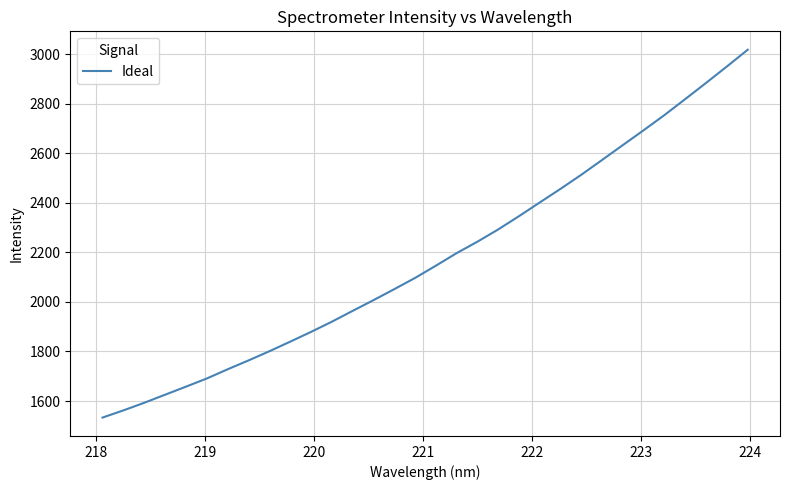

What is the difference between the maximum and minimum values?

1484.7